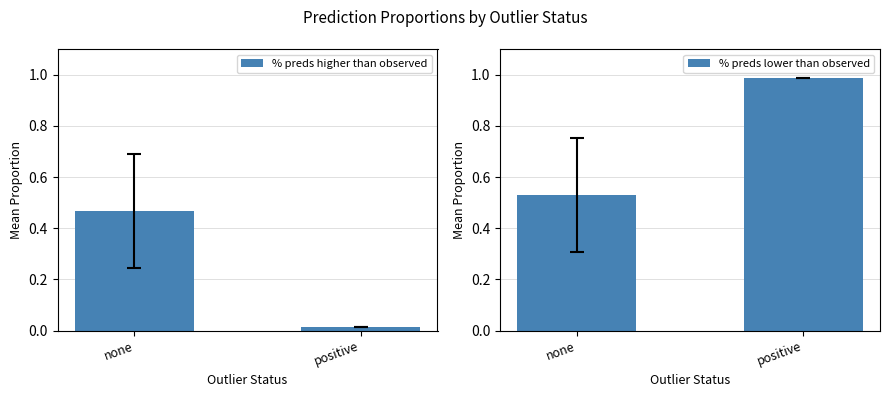

Count the number of data series in this chart.

2